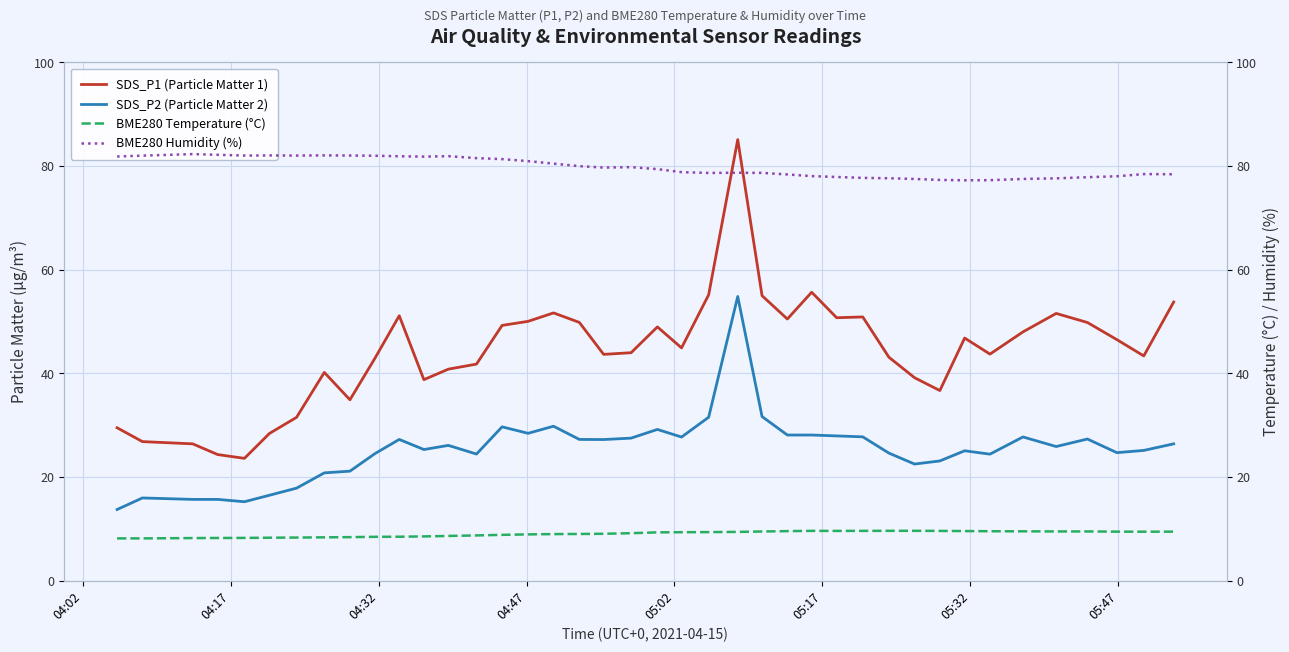

What is the lowest value of the SDS_P2 (Particle Matter 2) series?

13.8